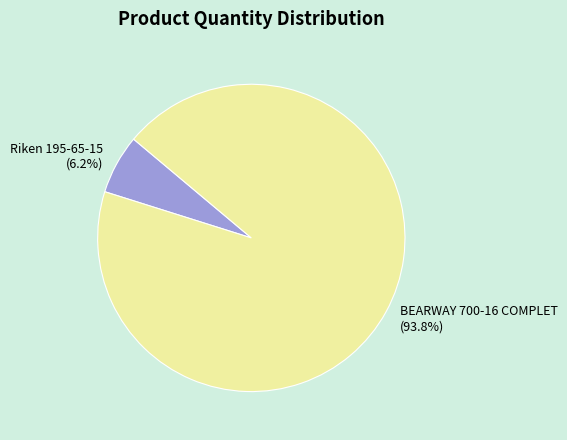

Is it true that BEARWAY 700-16 COMPLET is 94% of the pie?

True